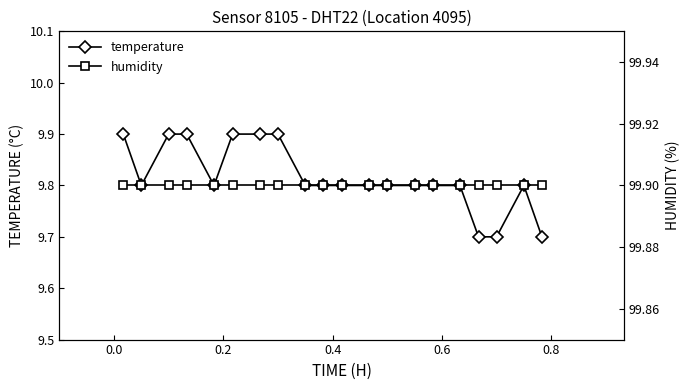

True or false: temperature has more than 0 interior local peaks.

True